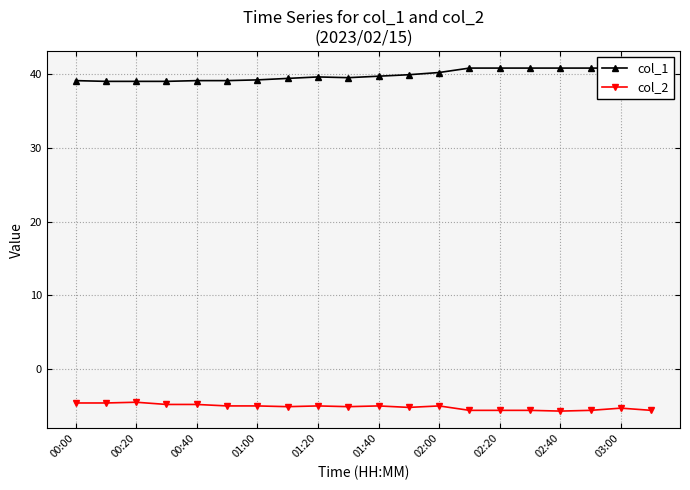

The value of col_2 at 03:00 is -7.9. True or false?

False